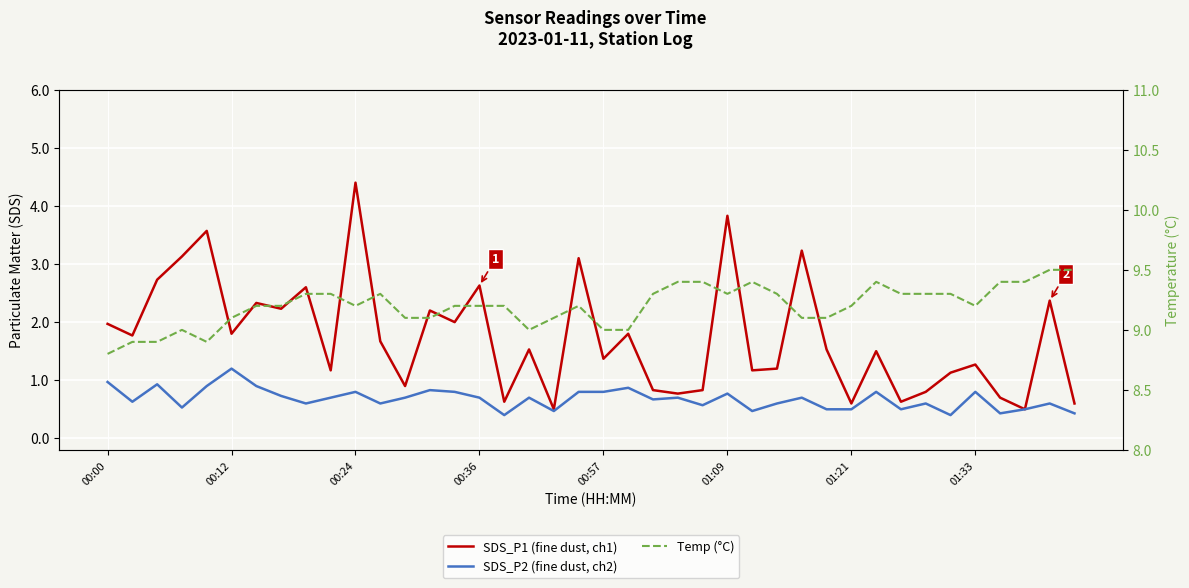

True or false: Temp (°C) and SDS_P1 (fine dust, ch1) cross at least once.

False